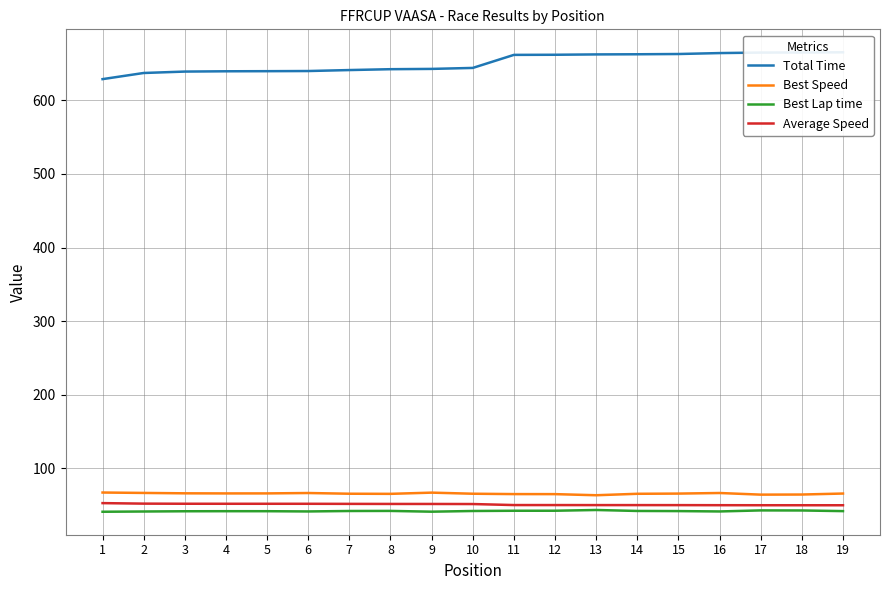

At how many categories does at least one series exceed 506?

19